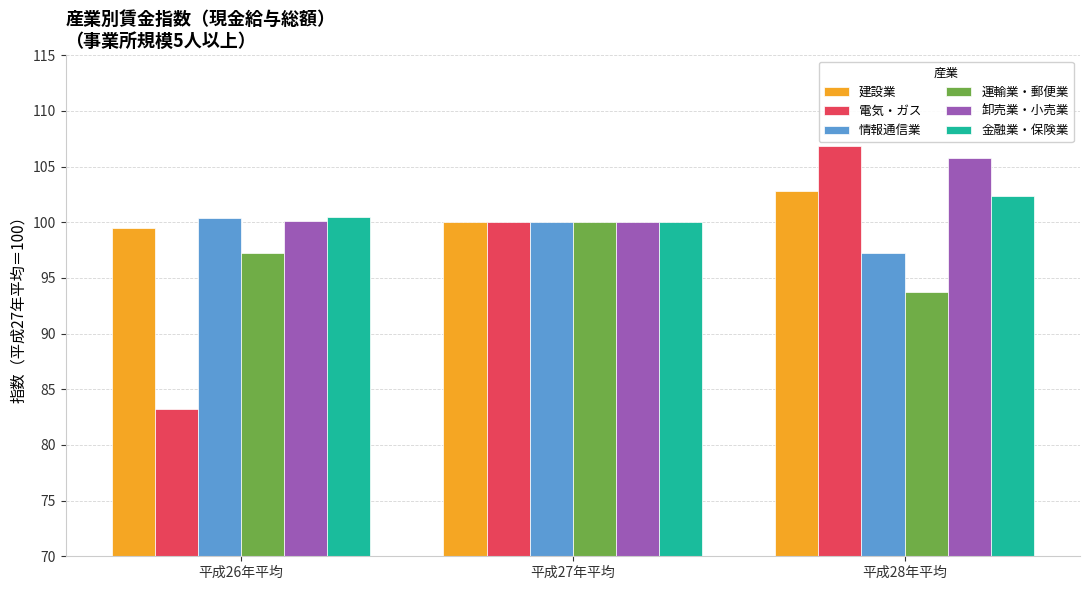

What position from the right is 平成26年平均?

3